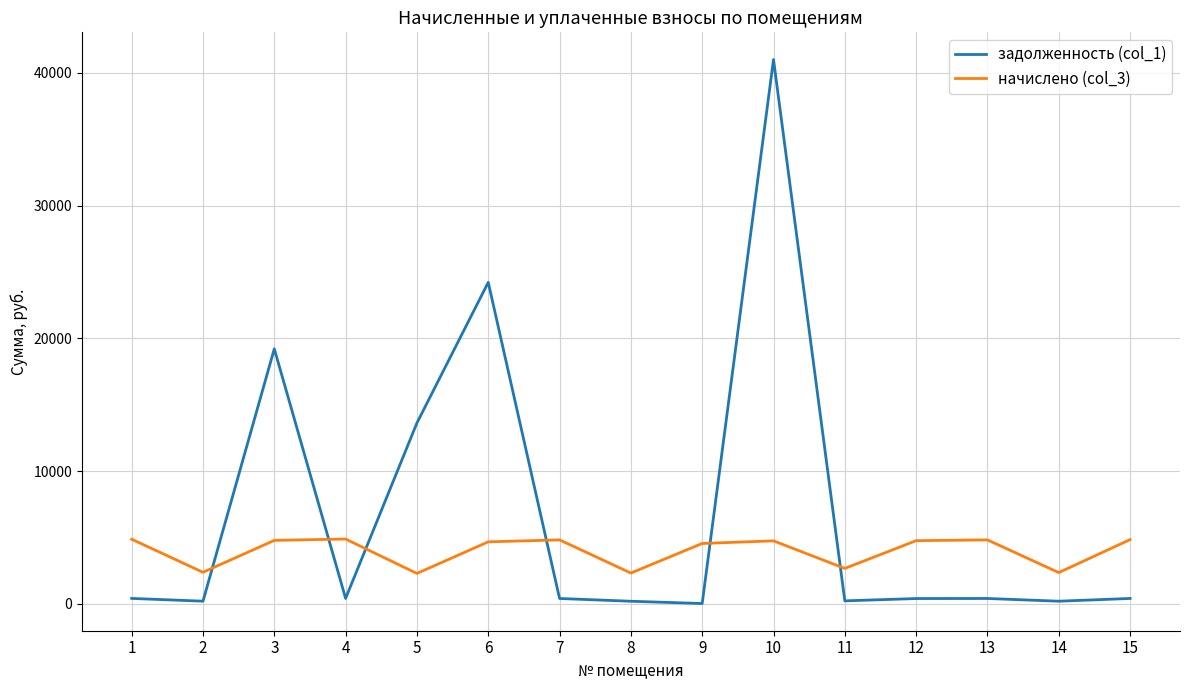

Does the chart have visible grid lines?

Yes